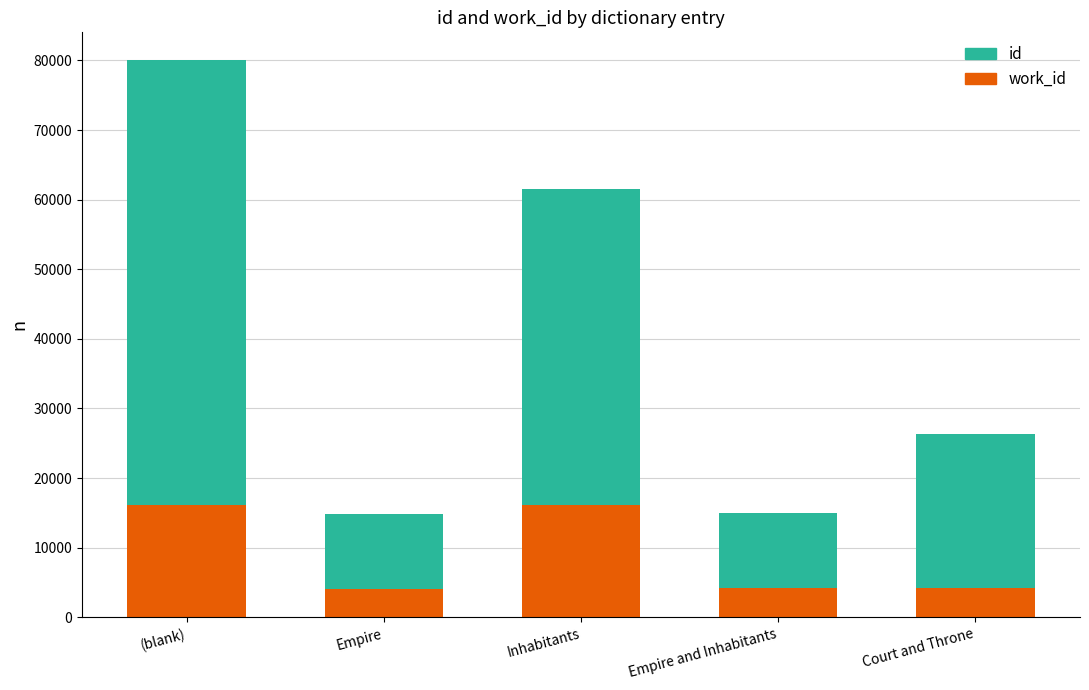

What is the total value across all series at Inhabitants?

61545